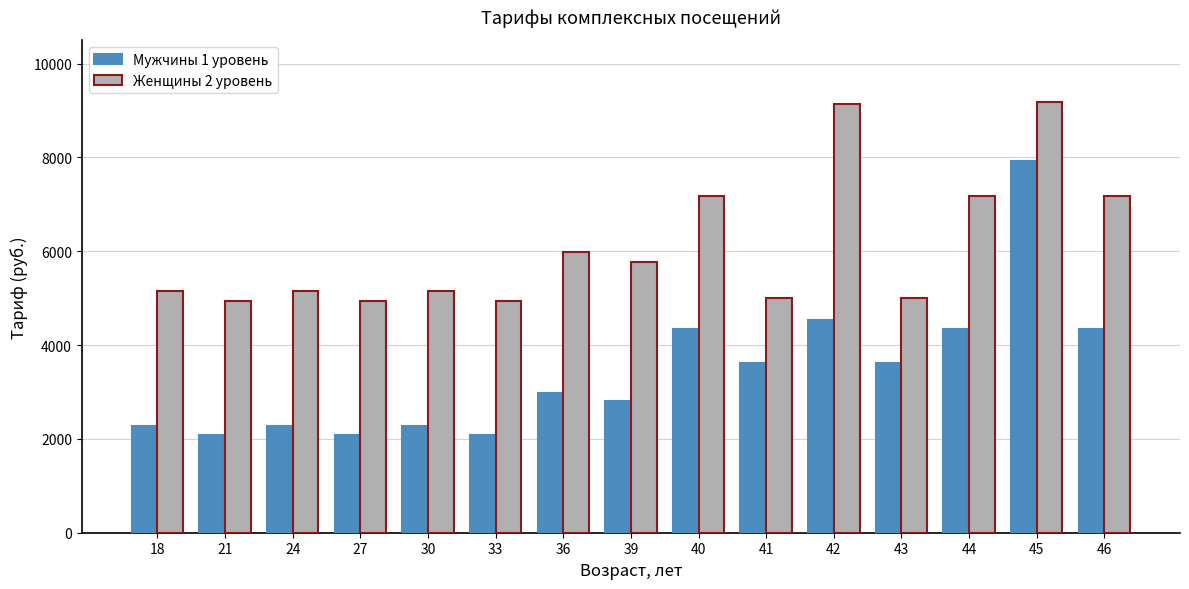

What is the average value of the Мужчины 1 уровень series?

3437.1